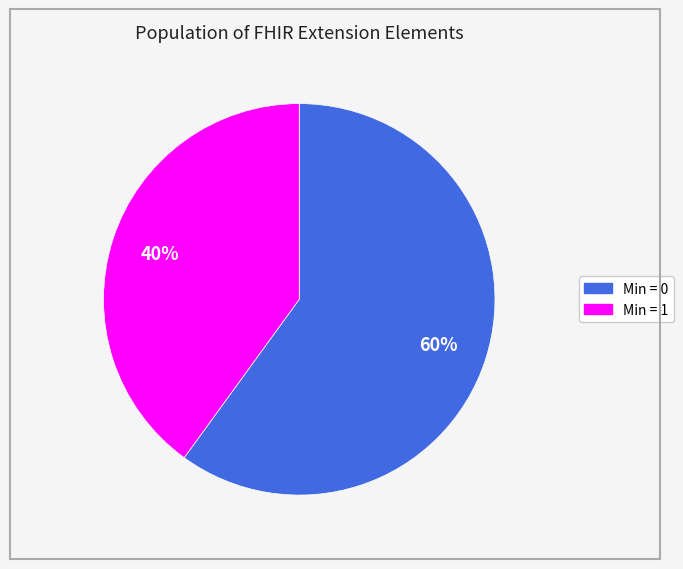

Count the number of slices in the pie.

2